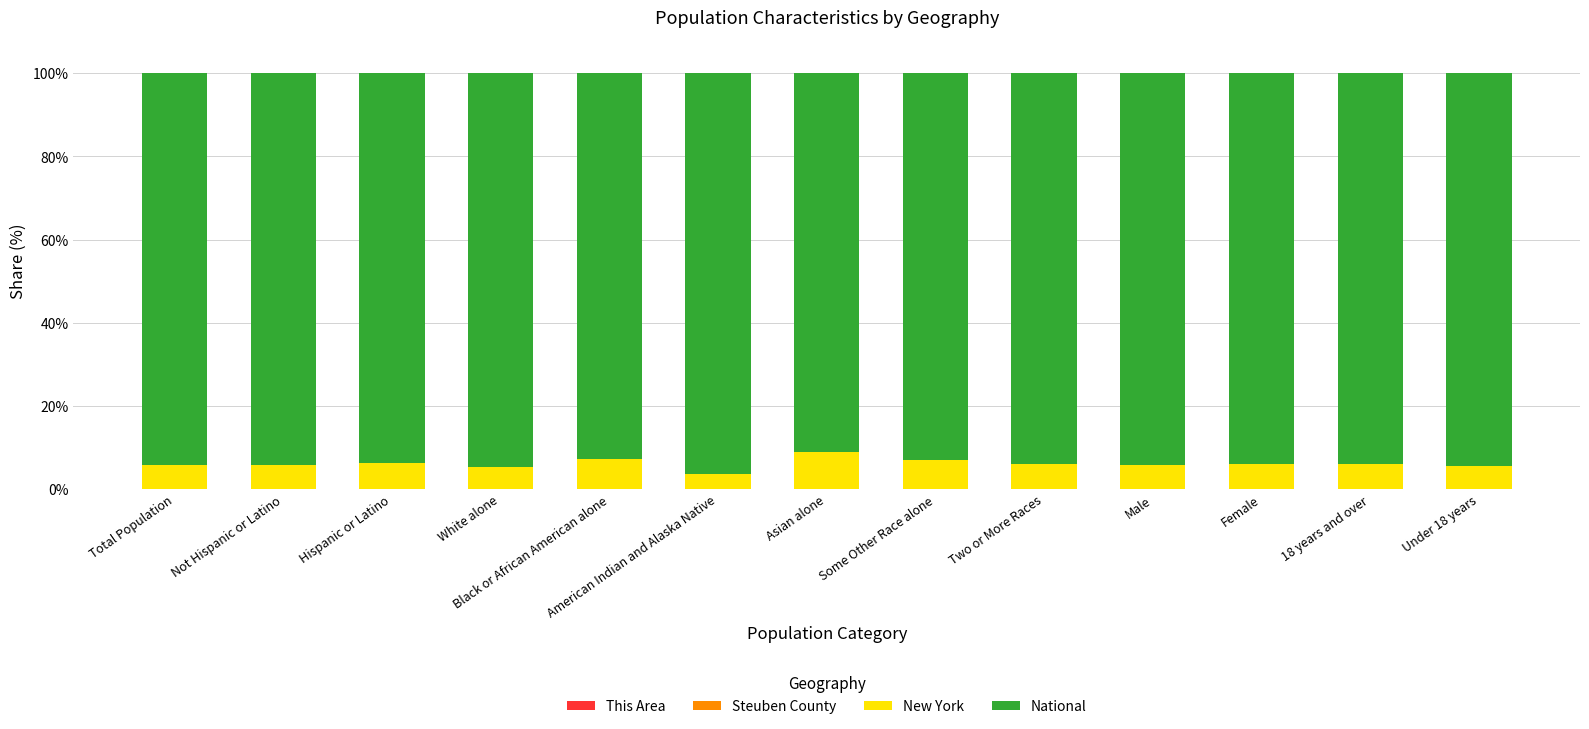

At which label does New York first exceed 5?

Total Population